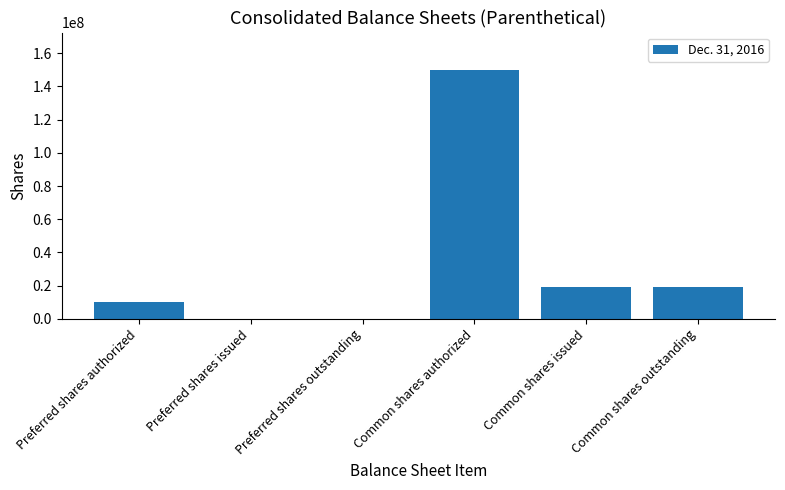

What is the change in value from Preferred shares outstanding to Common shares issued?

+19158417